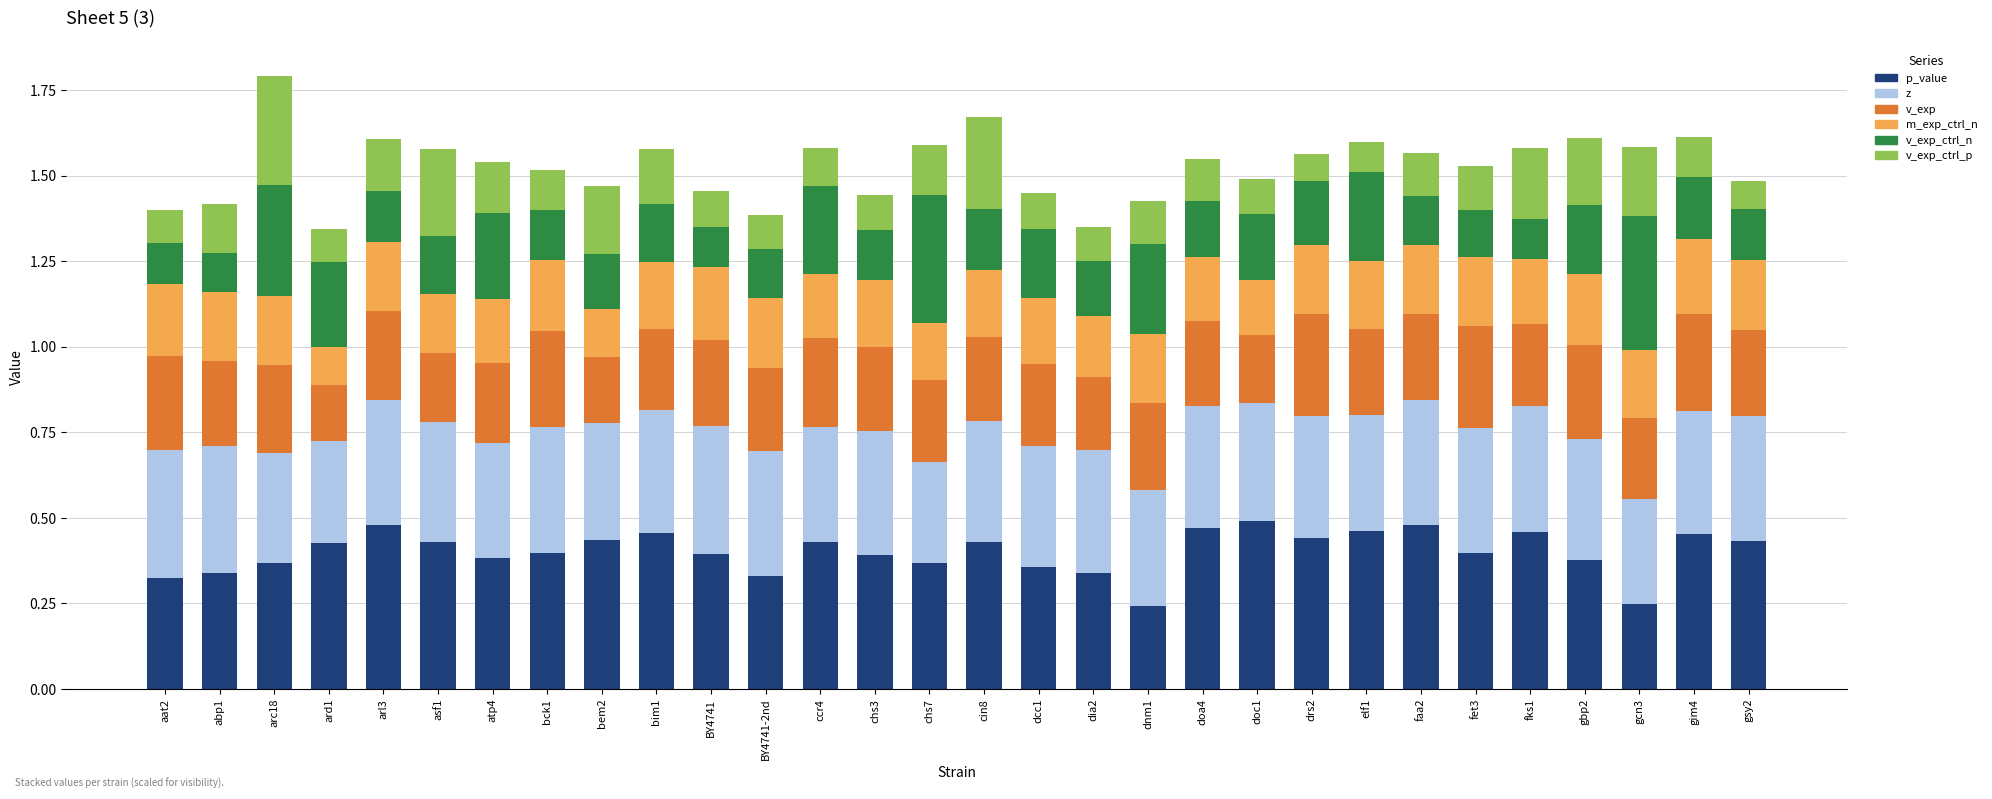

What is the total value across all series at dnm1?

1.4